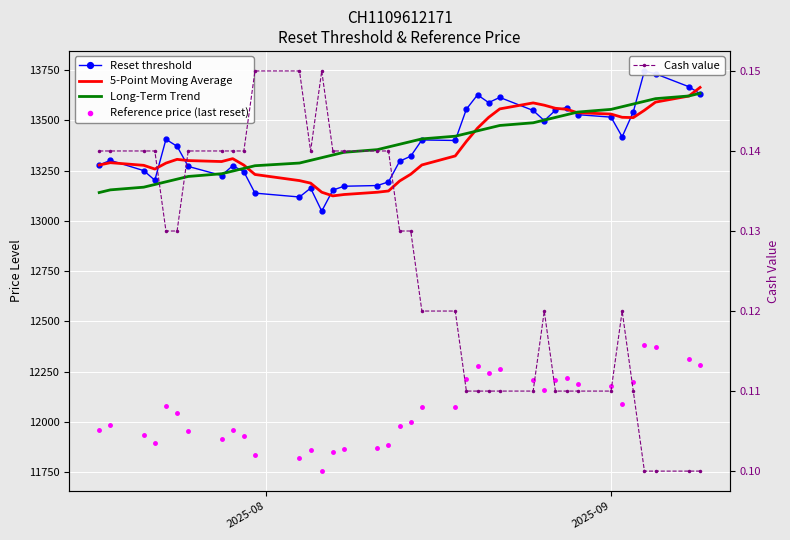

Count the Cash value values in the range 0 to 1.

38